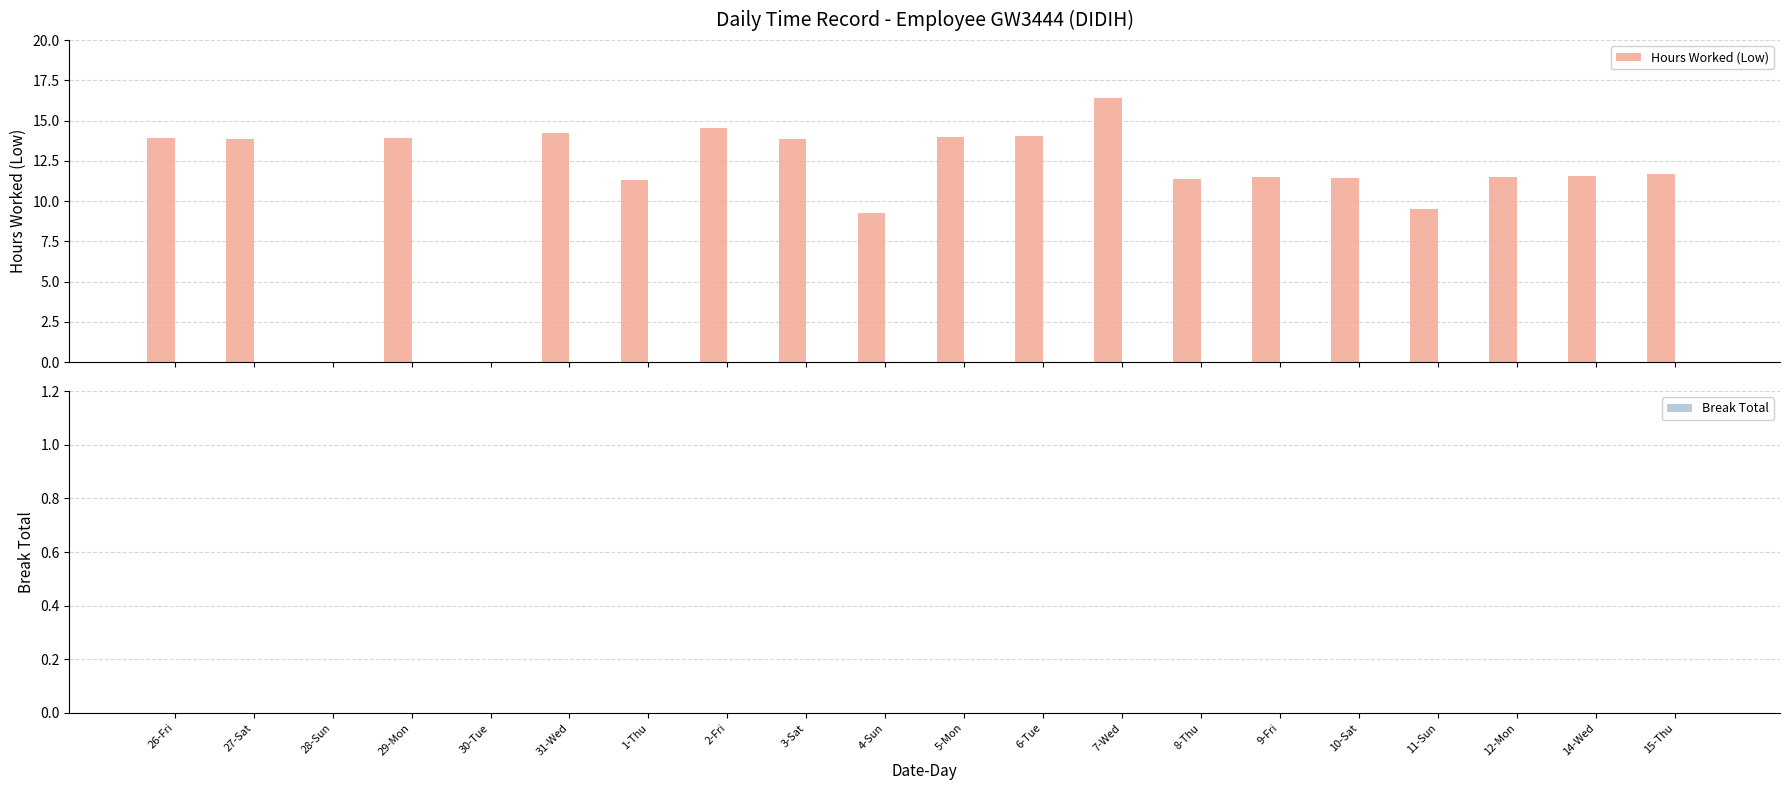

What is the greatest value displayed?

16.4